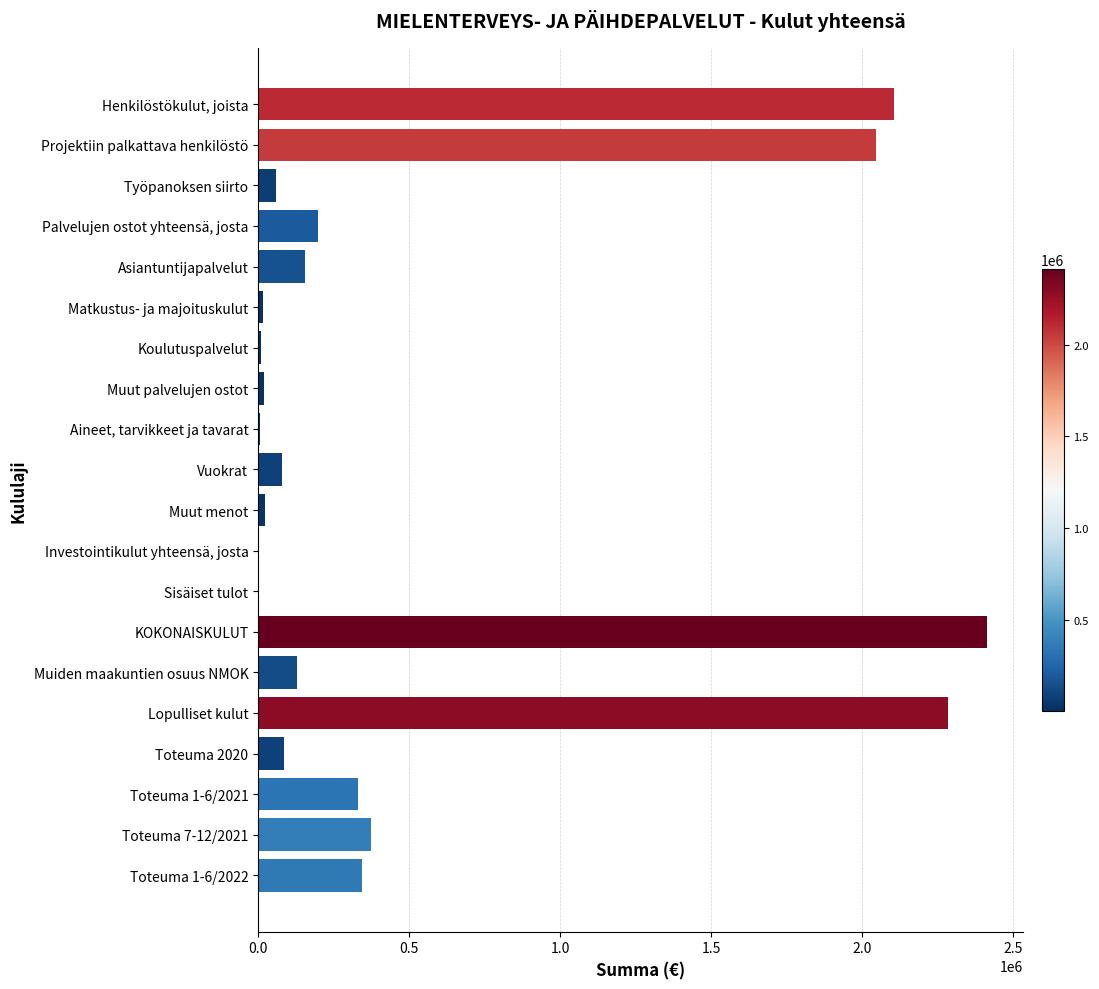

Are the bars horizontal?

Yes